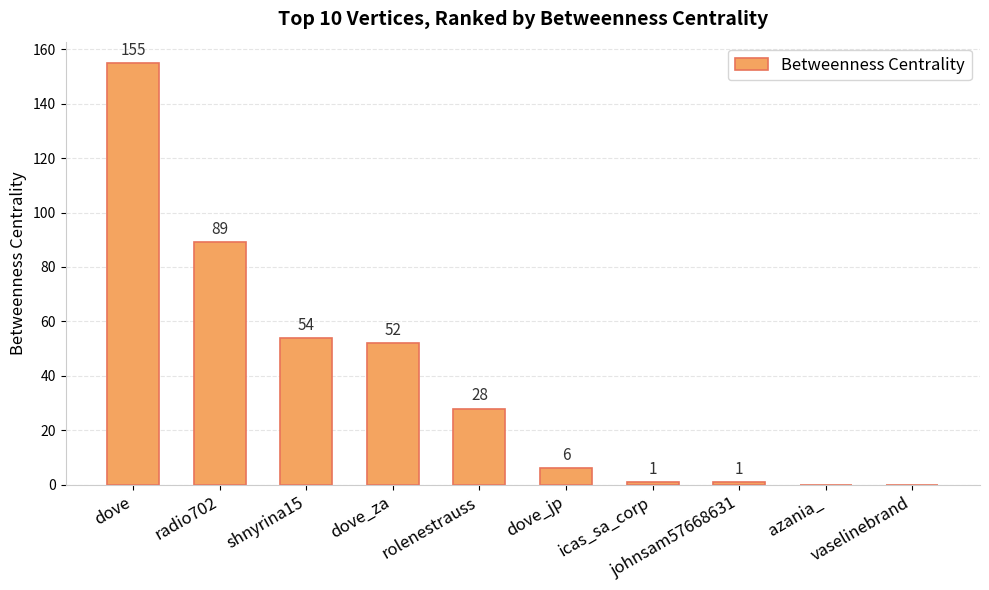

Where does the data first go above 28?

dove